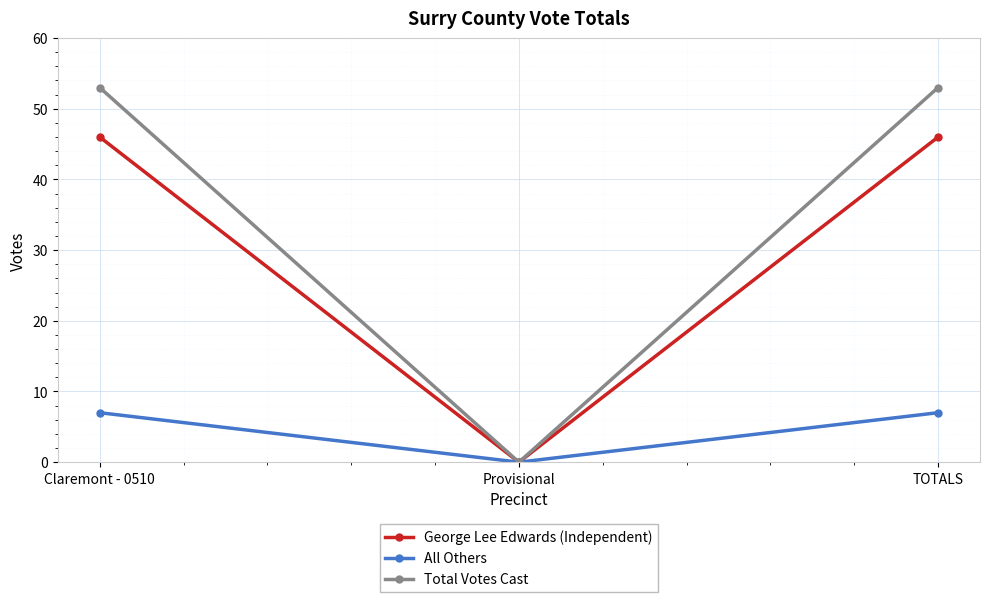

What is the total value across all series at Claremont - 0510?

106